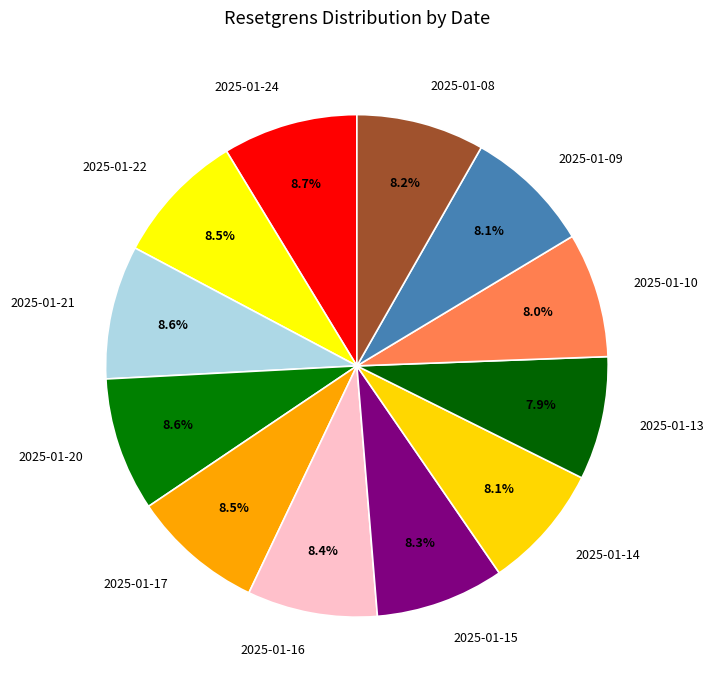

The 2025-01-16 slice represents 8% of the pie. True or false?

True